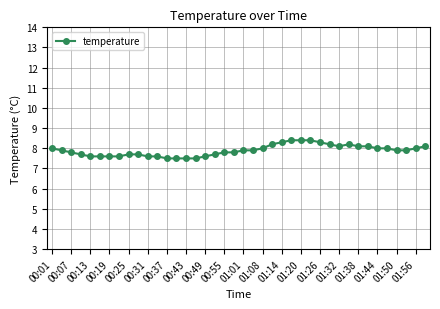

What is the smallest value displayed?

7.5